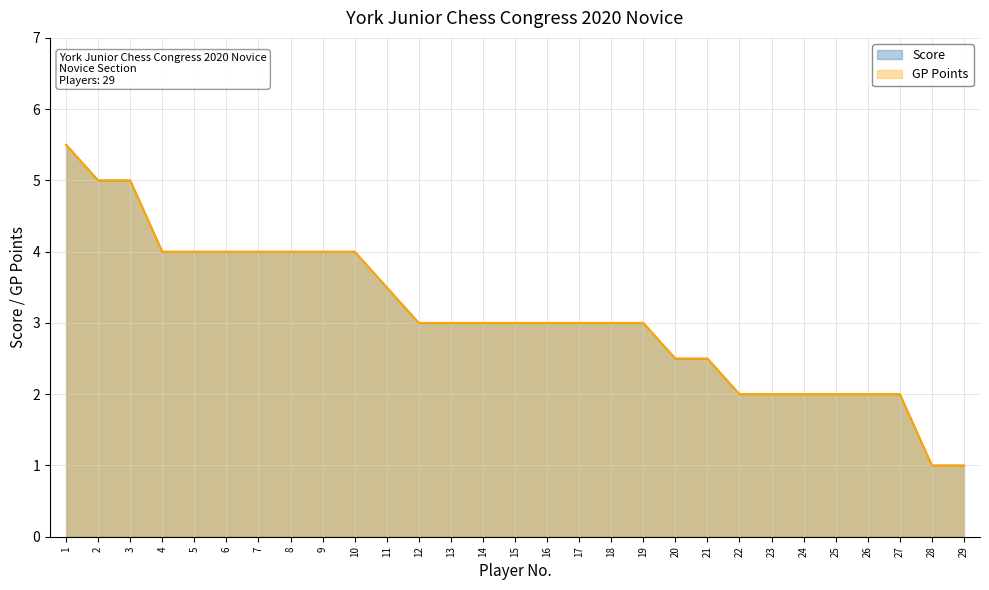

Between 27 and 14, which is larger?

14